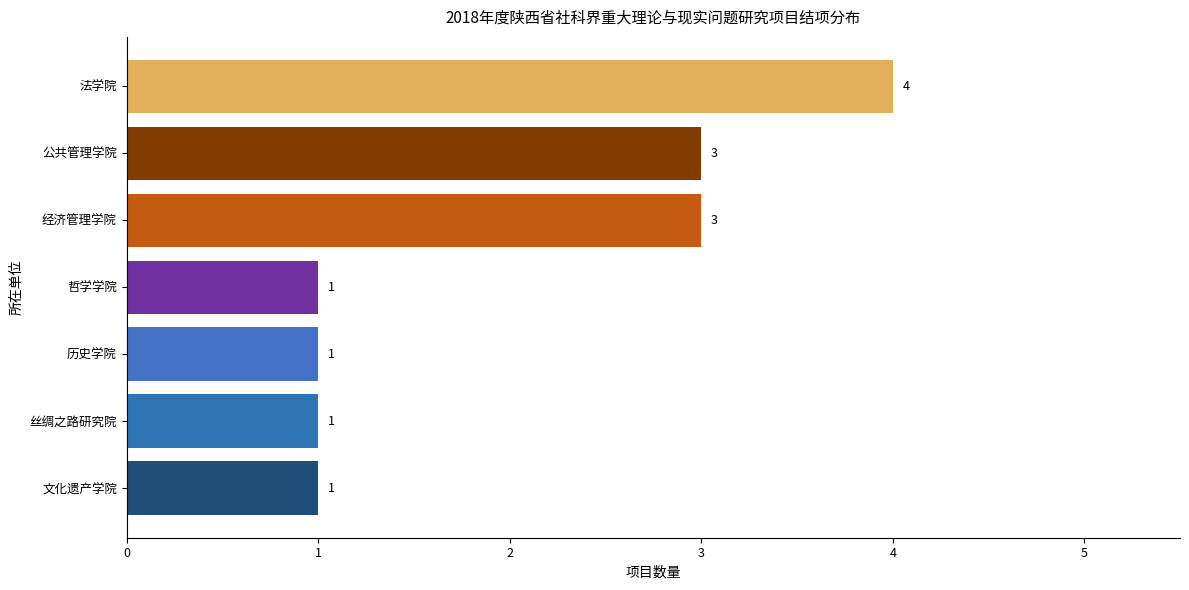

What is the difference between the second highest and second lowest values?

2